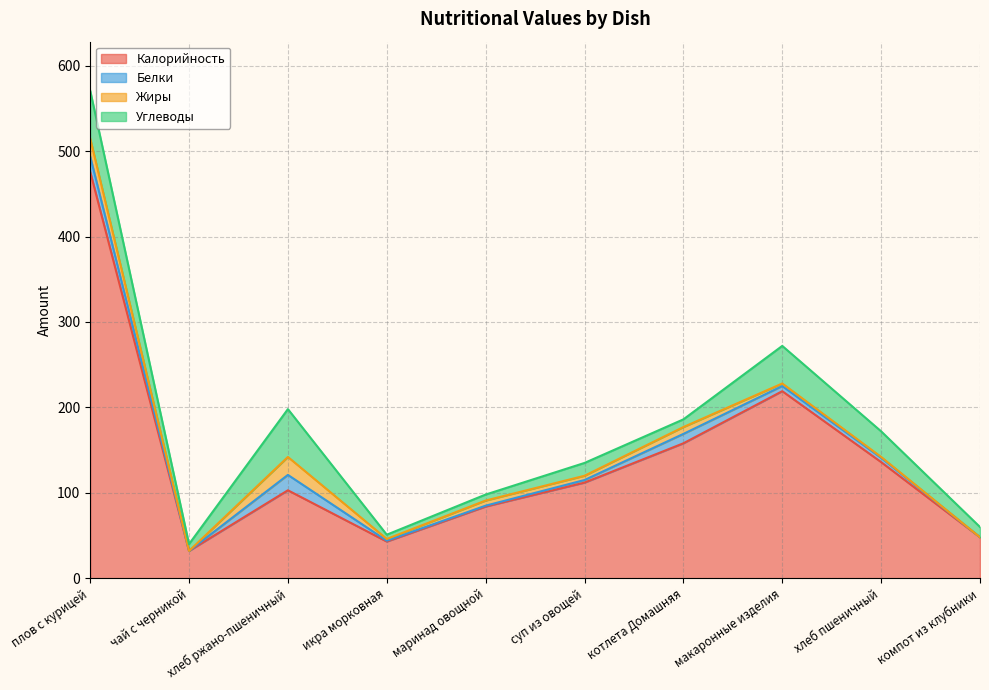

How many lines are shown in the chart?

4